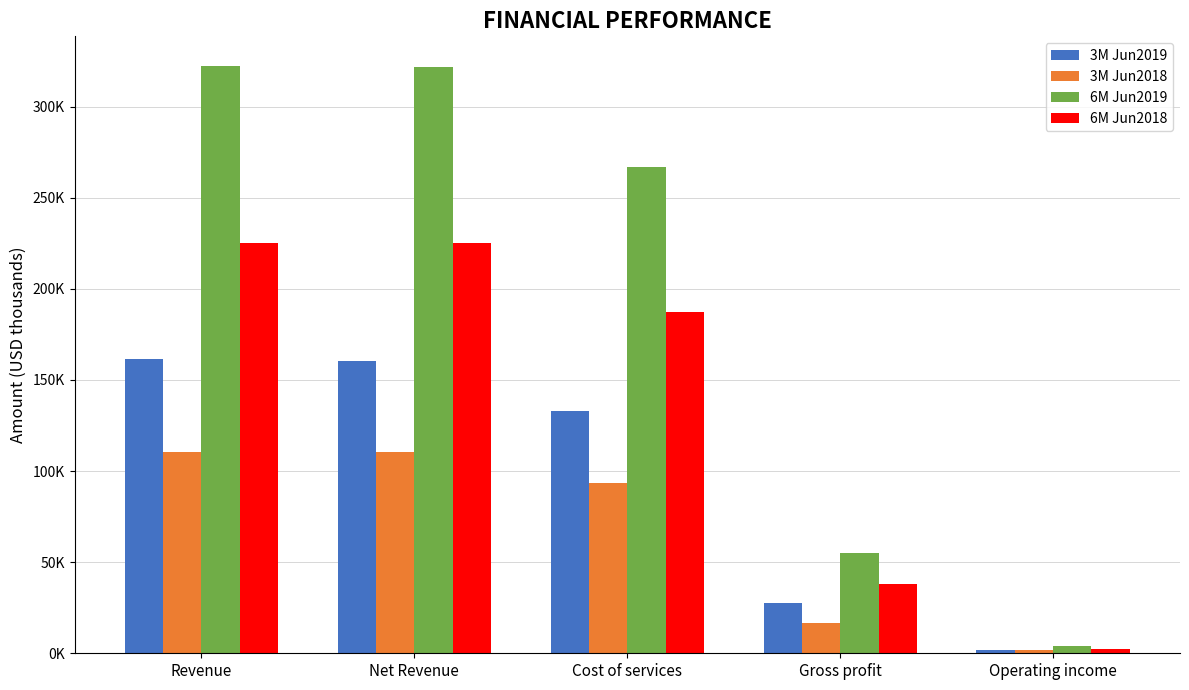

Which series has the largest range (max minus min)?

6M Jun2019